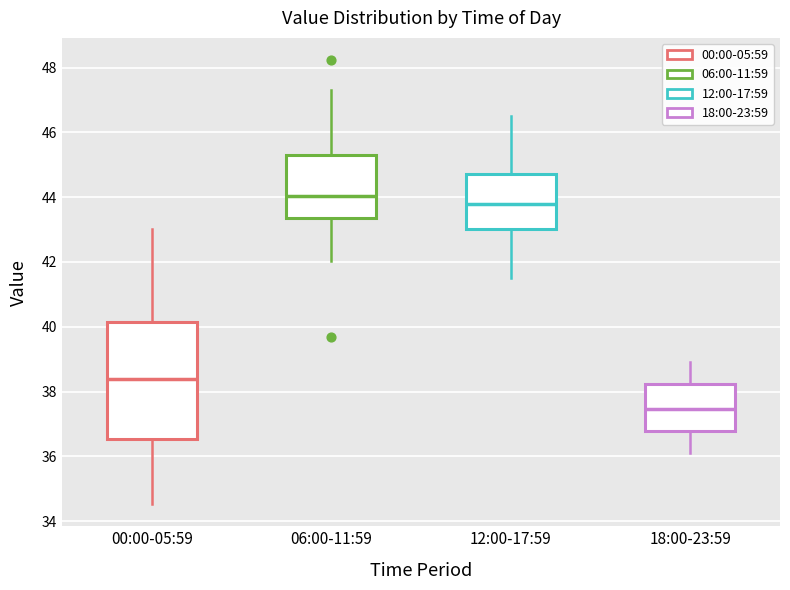

Reading left to right, transcribe this box plot: for each box, give where its median line is, the range the box spans, and where its two whiskers end, as read against the y-axis. The values are not printed on the chart, so give them approximately, as read against the axis.

00:00-05:59: median 38.4, box 36.6 to 40.2, whiskers 34.6 to 43.0
06:00-11:59: median 44.0, box 43.4 to 45.4, whiskers 42.0 to 47.4
12:00-17:59: median 43.8, box 43.0 to 44.8, whiskers 41.6 to 46.6
18:00-23:59: median 37.4, box 36.8 to 38.2, whiskers 36.2 to 39.0